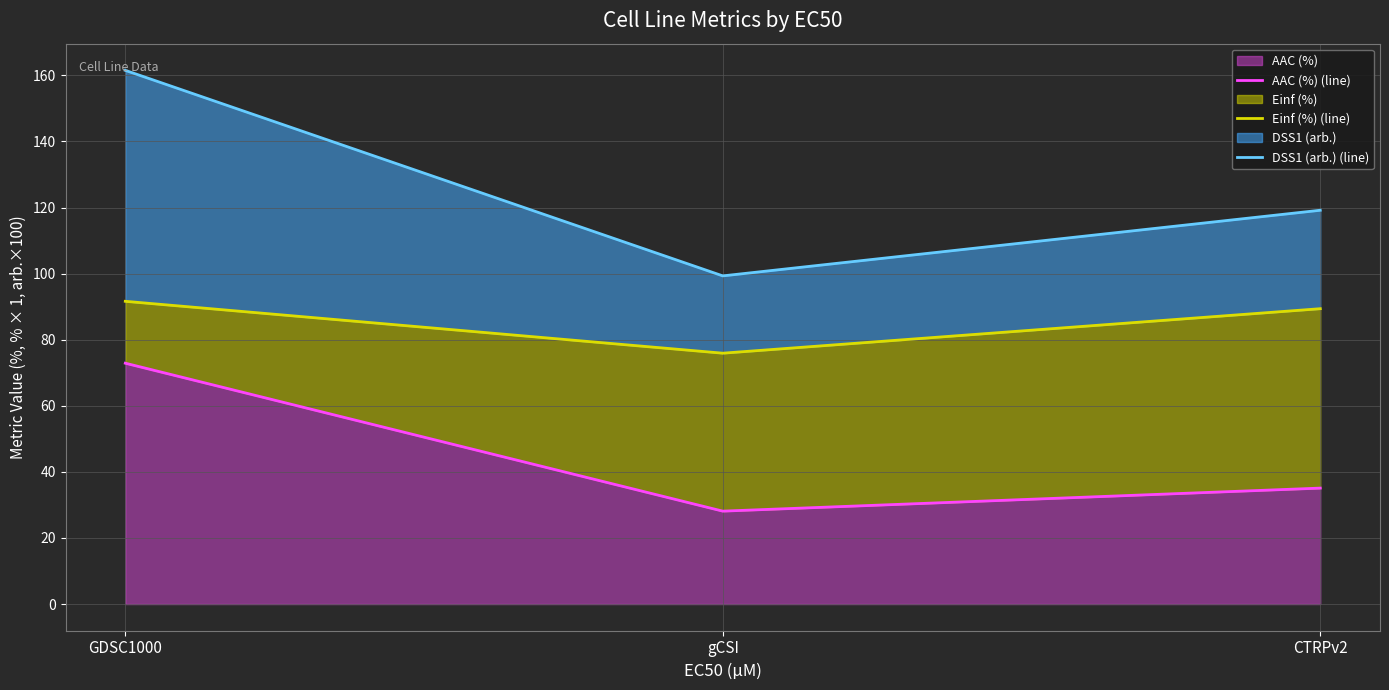

What is the difference between the DSS1 (arb.) (line) values at CTRPv2 and GDSC1000?

42.3